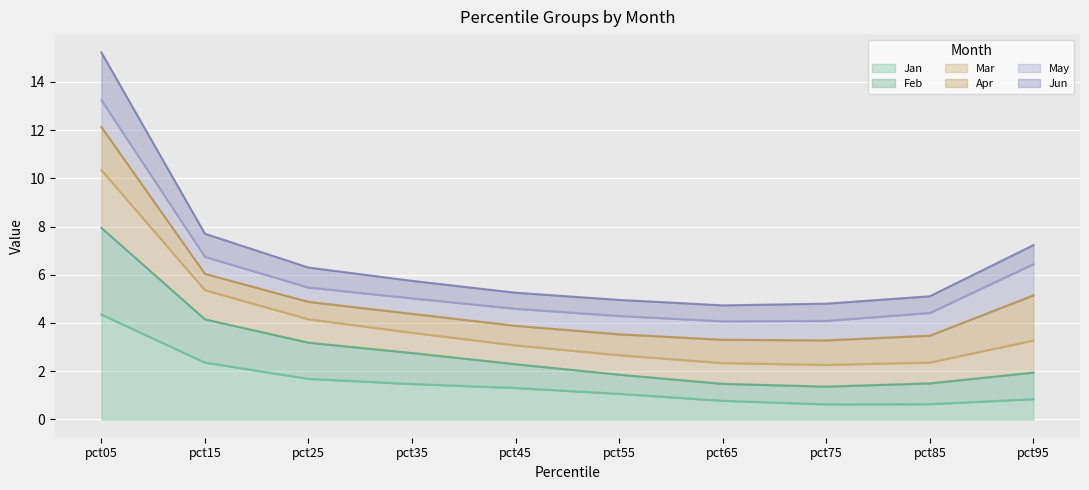

At which label does Jan reach its peak?

pct05